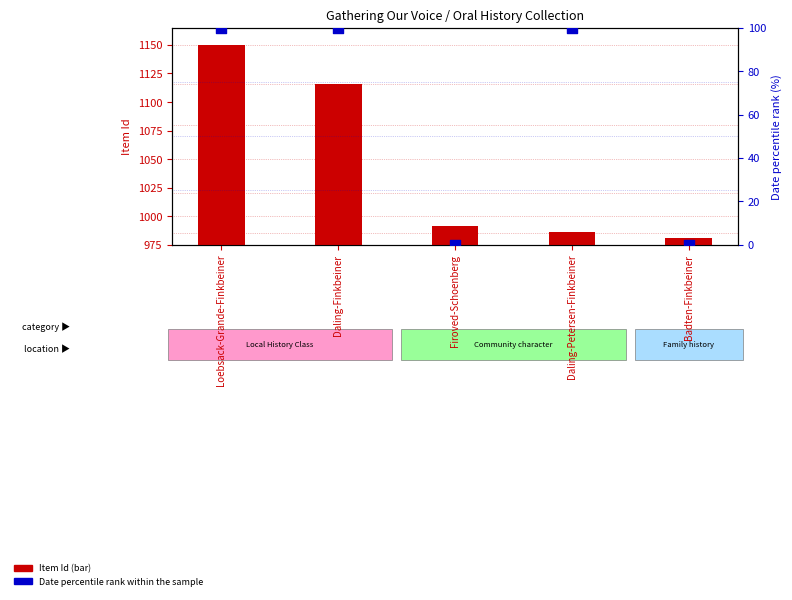

What is the total value across all series at Daling-Petersen-Finkbeiner?

1086.0